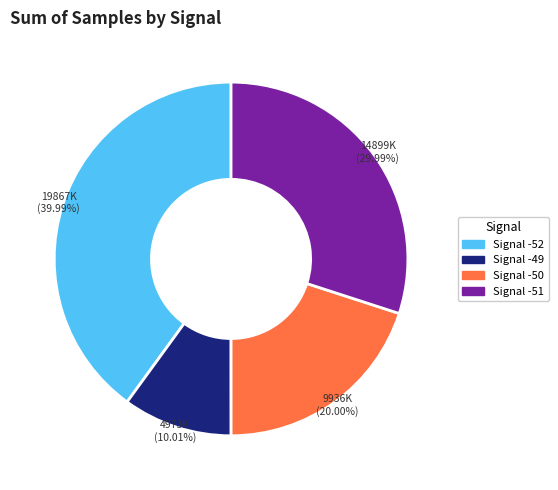

Is there any slice that represents more than half of the pie?

No